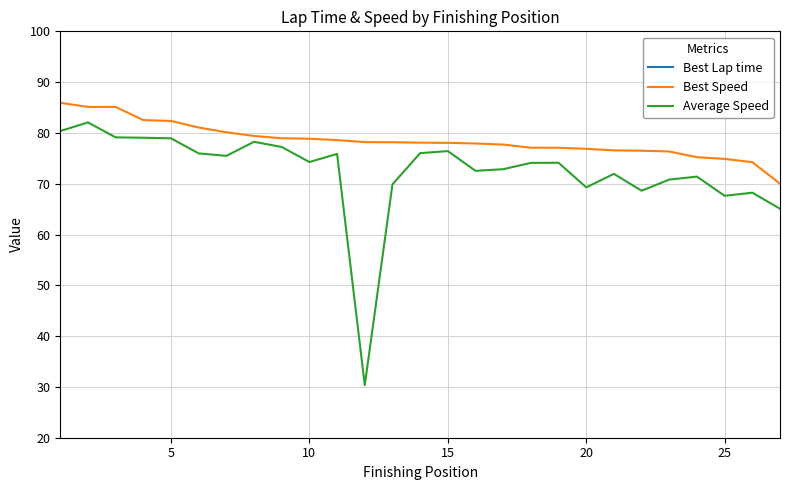

What is the difference between the maximum and minimum values in the Best Lap time series?

27.3